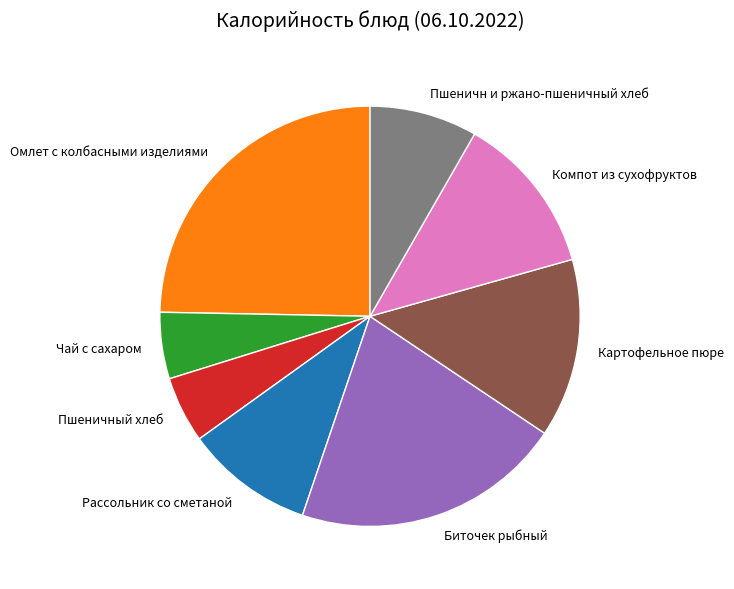

Combined, do Чай с сахаром and Пшеничный хлеб account for over 50%?

No